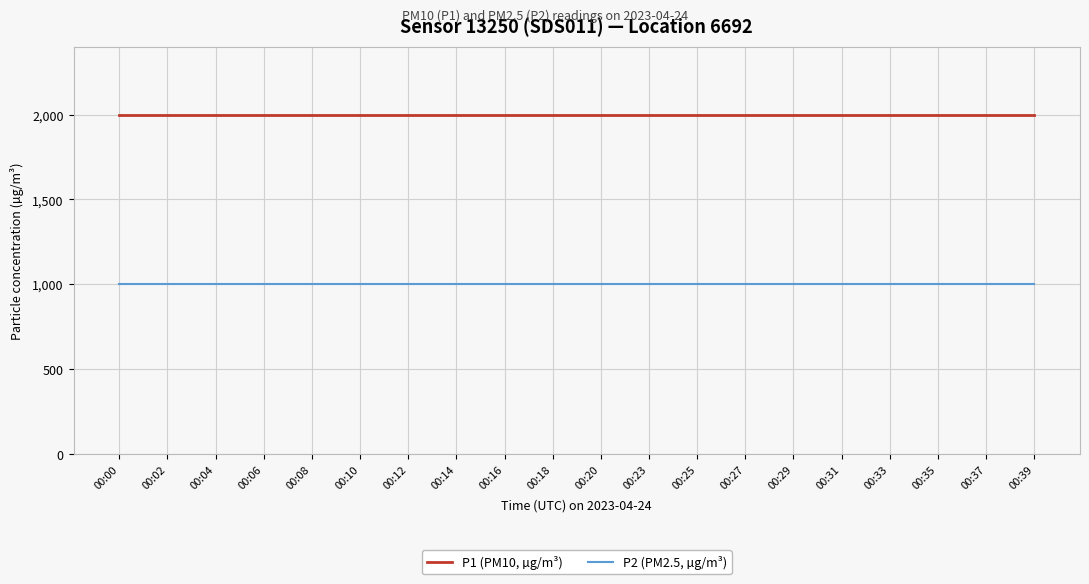

What is the approximate value of P2 (PM2.5, µg/m³) at 00:23?

999.9